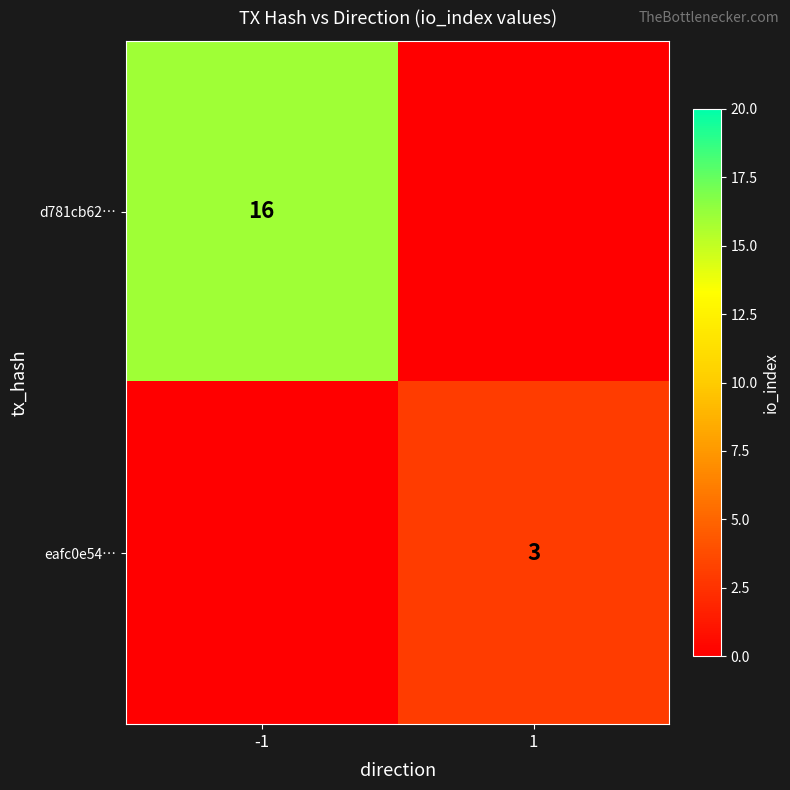

The value of eafc0e54… at 1 is 1. True or false?

False